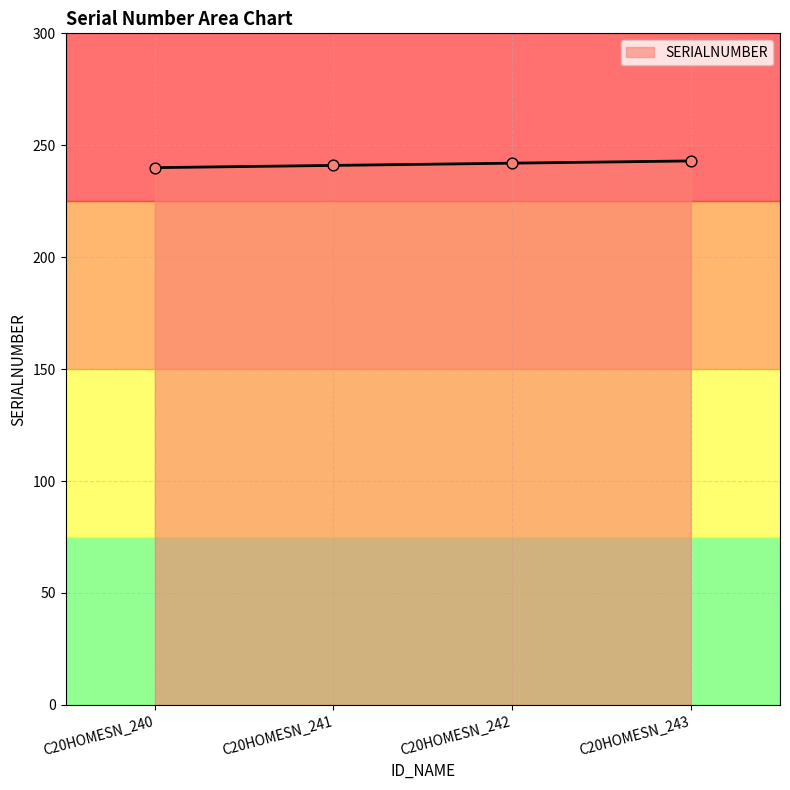

What is the change in value from C20HOMESN_240 to C20HOMESN_243?

+3